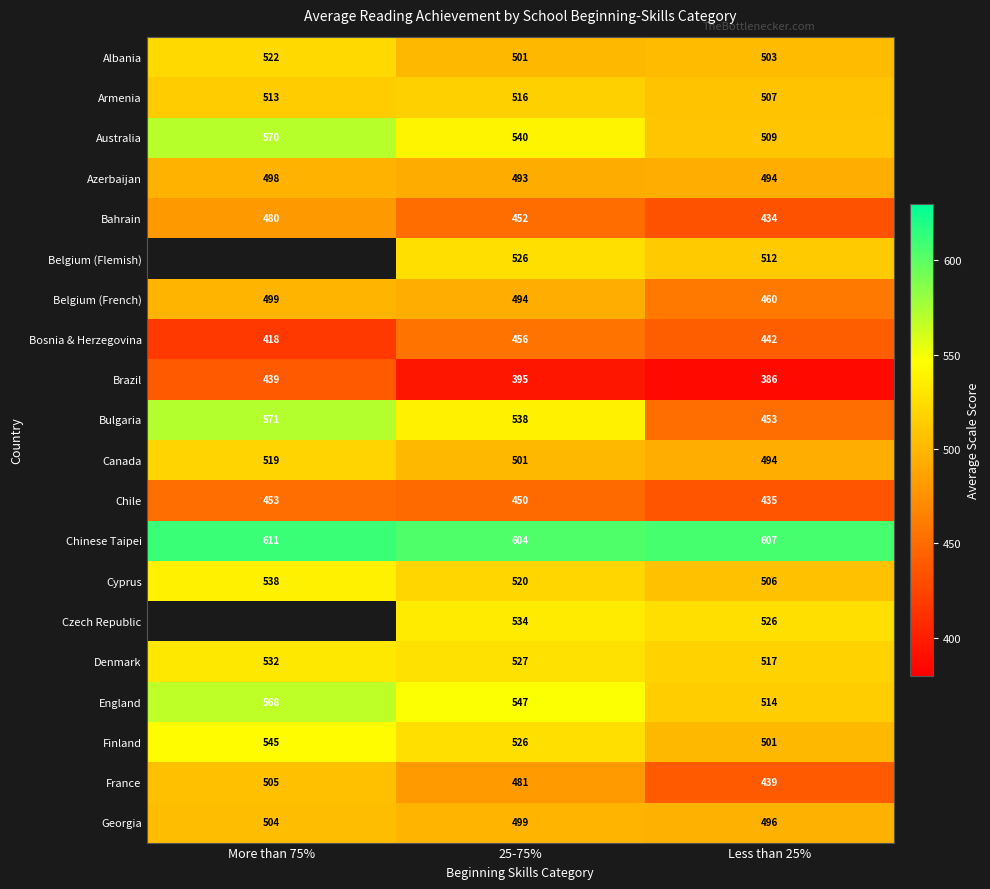

What is the sum of all Canada values?

1514